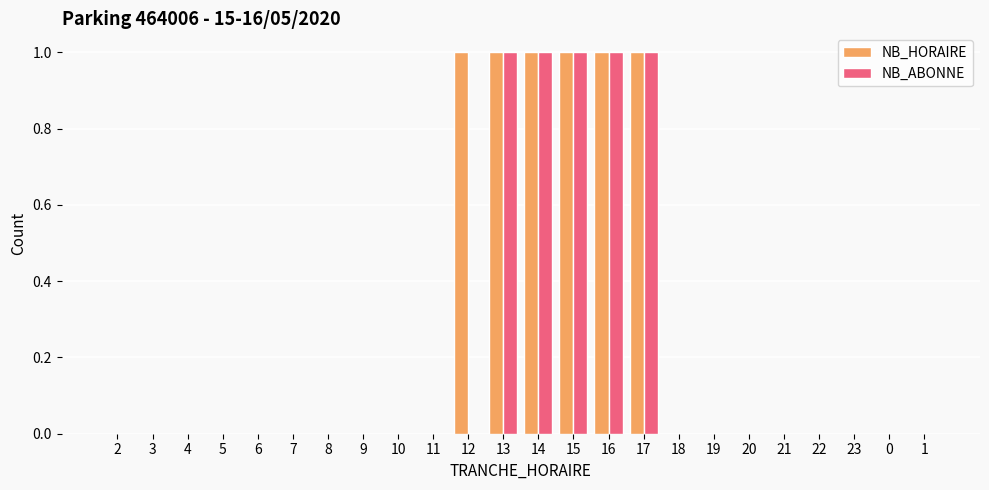

The value of NB_ABONNE at 9 is 0. True or false?

True